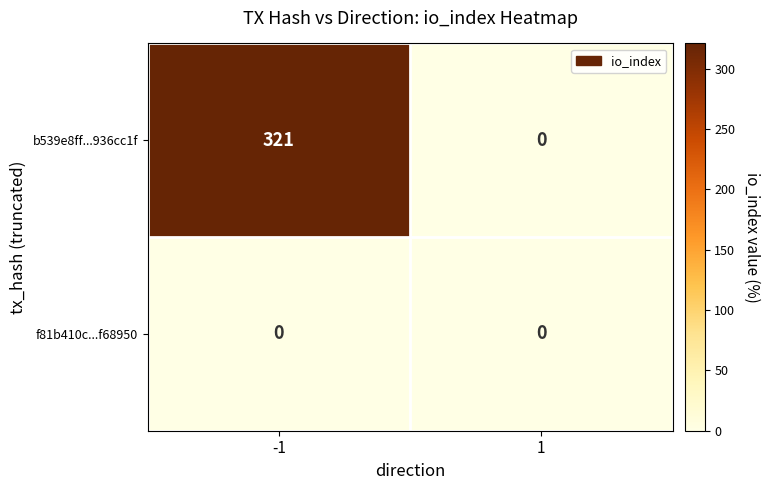

Rank the series by their average value, from highest to lowest.

b539e8ff...936cc1f, f81b410c...f68950